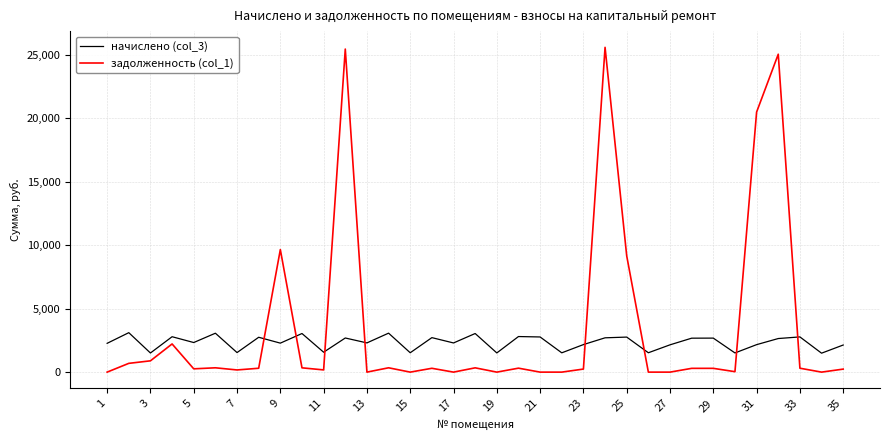

After their last crossing, which series has the higher values: начислено (col_3) or задолженность (col_1)?

начислено (col_3)